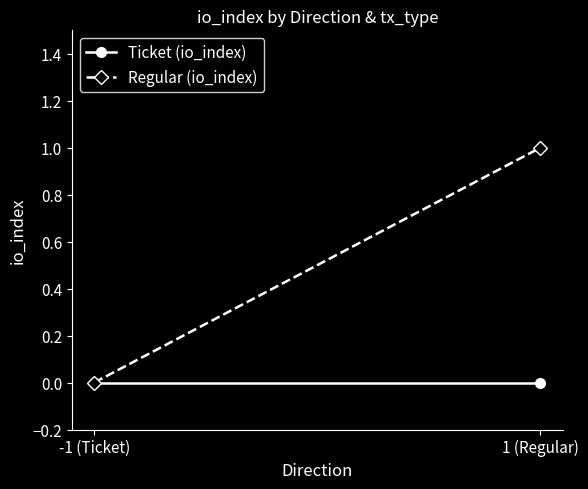

Reading left to right, list all the values displayed in this chart.

Ticket (io_index): -1 (Ticket)=0	1 (Regular)=0
Regular (io_index): -1 (Ticket)=0	1 (Regular)=1